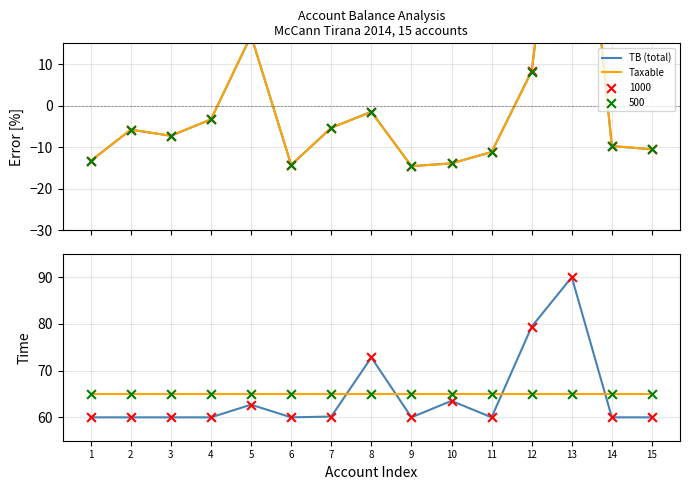

Is the value of TB (total) at 15 greater than the value of Taxable at 2?

No